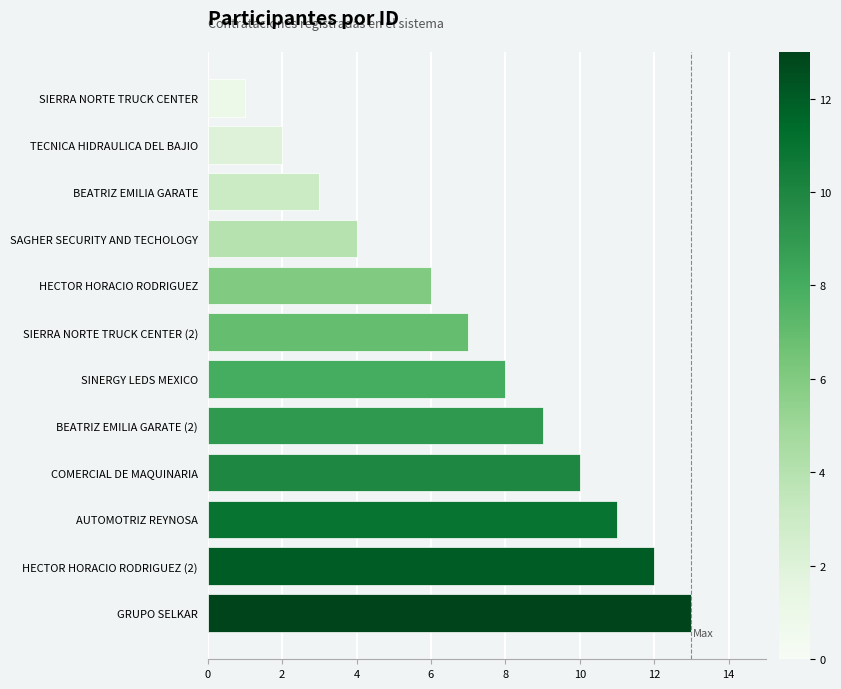

Read the value at COMERCIAL DE MAQUINARIA.

10